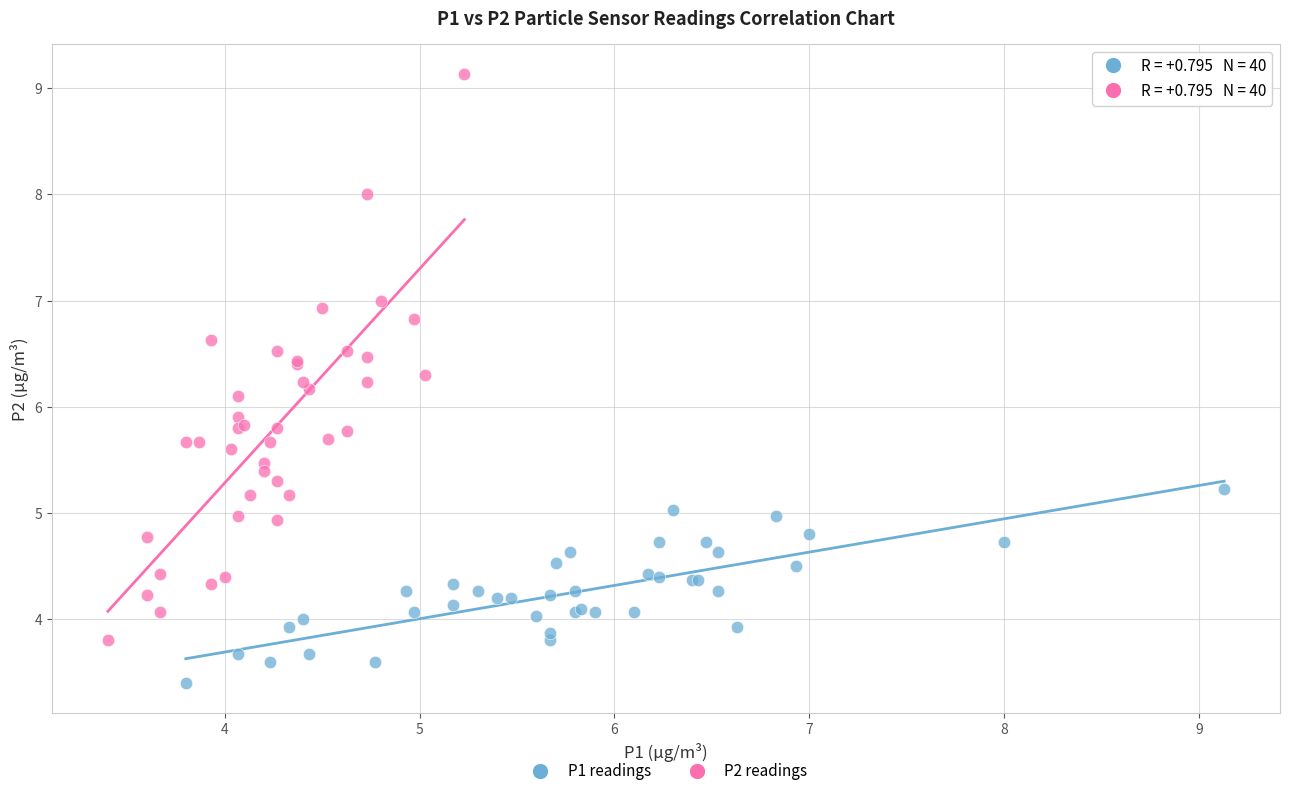

Which series reaches the maximum Y coordinate?

P2 readings